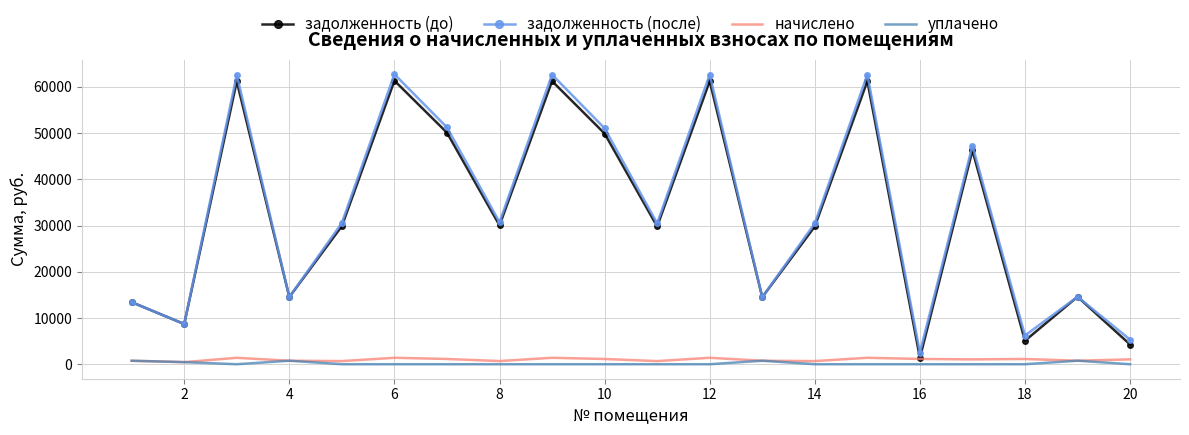

Which series has the widest spread of values?

задолженность (после)